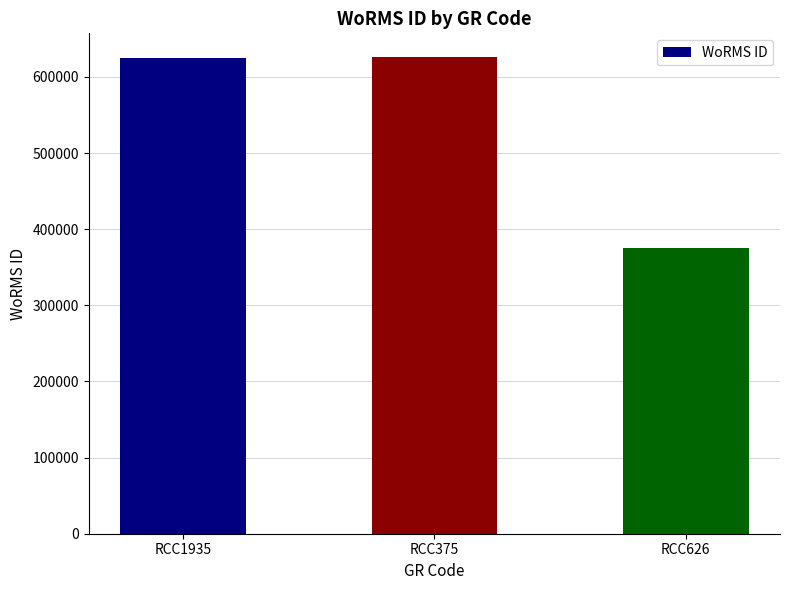

Read the value at RCC375, to the nearest 10.

626000